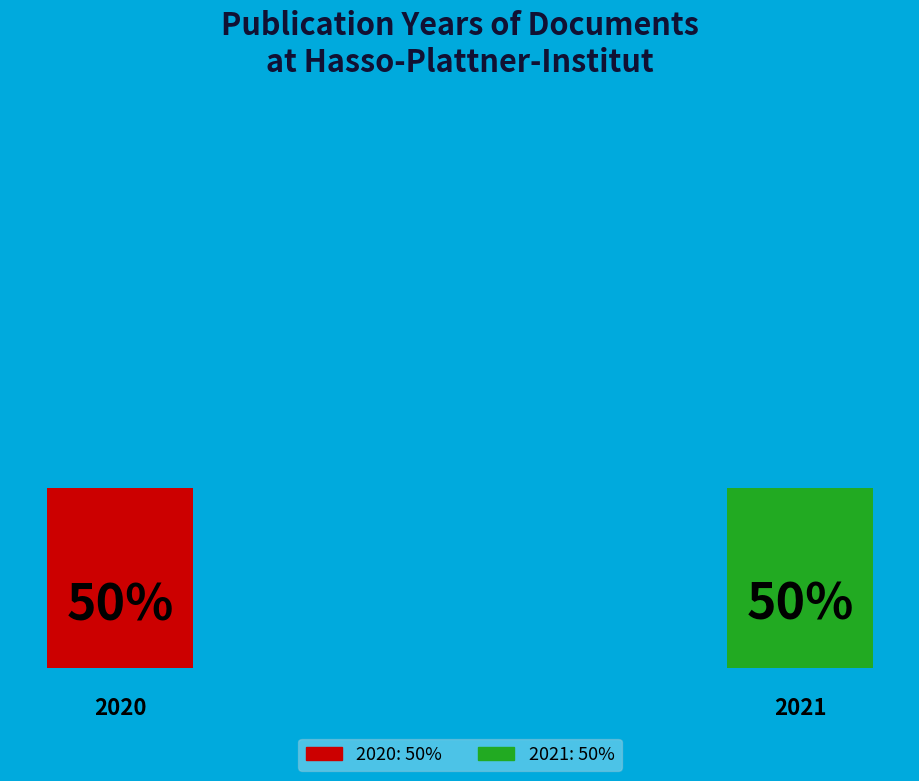

How many segments does this pie chart have?

2